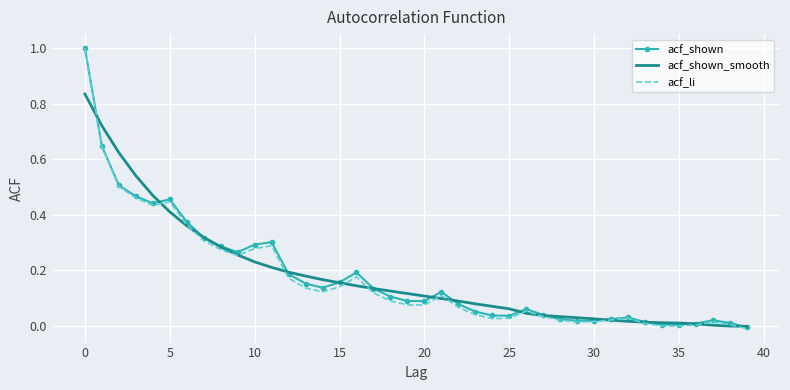

Which series has the largest range (max minus min)?

acf_li